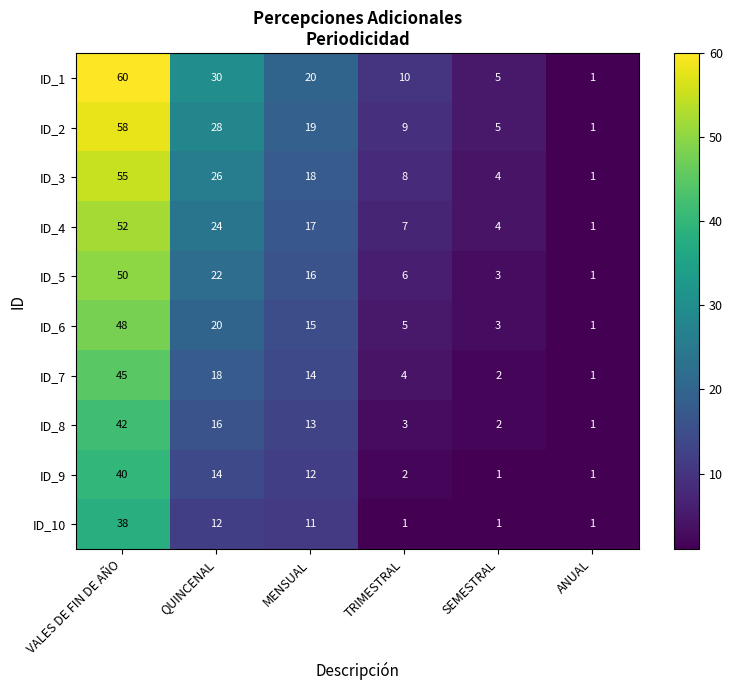

List the series in order of their peak value, highest first.

ID_1, ID_2, ID_3, ID_4, ID_5, ID_6, ID_7, ID_8, ID_9, ID_10